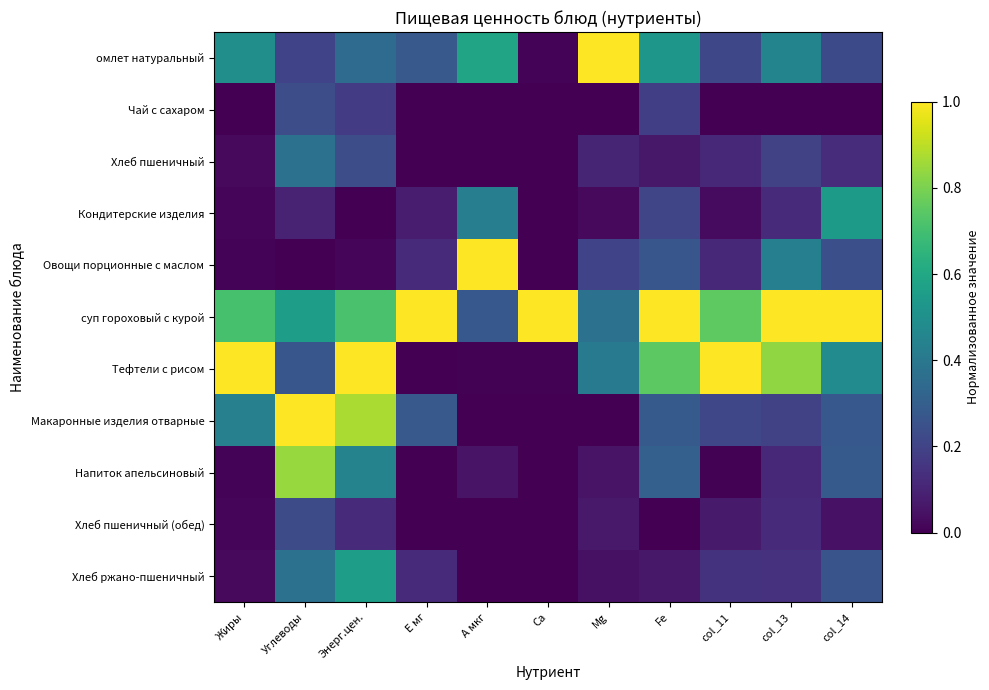

What is the spread (max minus min) of values at Жиры?

1.0